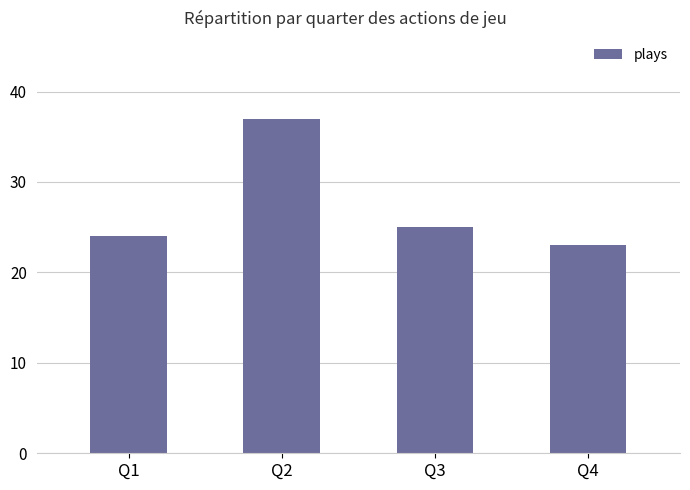

How many values are below 25?

2